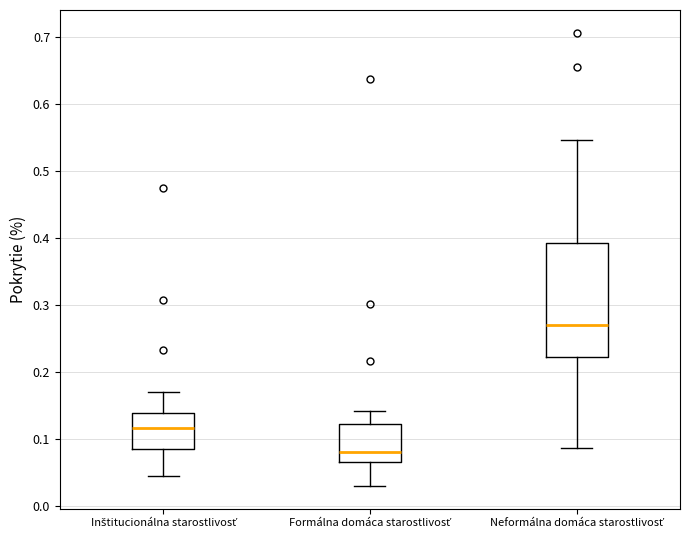

Comparing the boxes themselves (not the whiskers), which one is the tallest?

Neformálna domáca starostlivosť